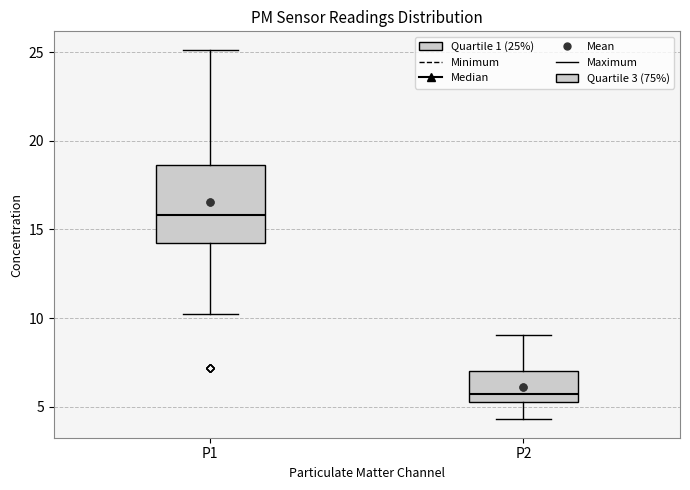

Where does the median line of the box for P1 sit on the y-axis? The values are not printed on the chart, so give them approximately, as read against the axis.

16.0